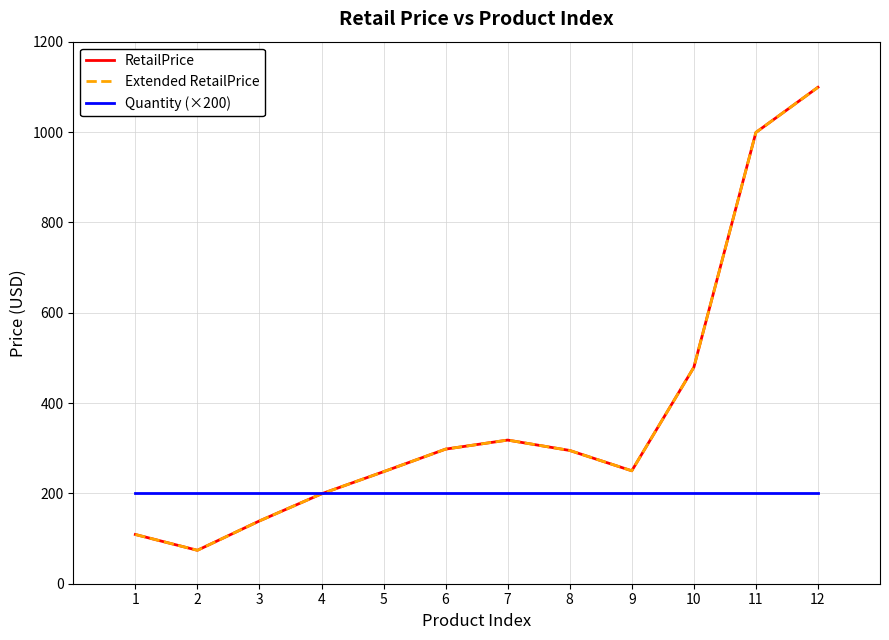

Which series changed the most between 4 and 6?

RetailPrice